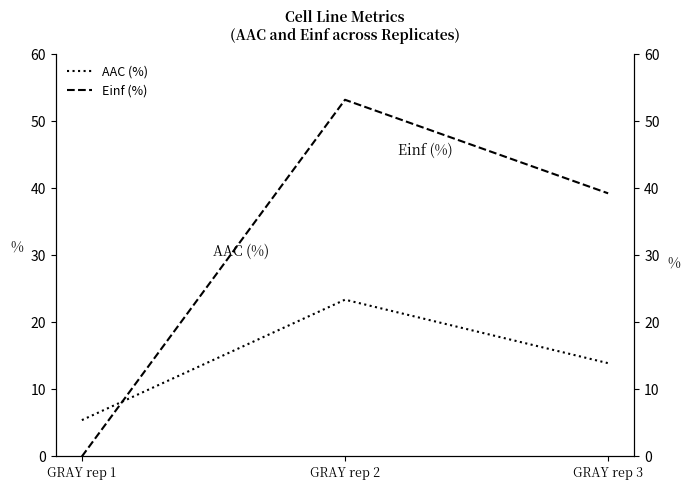

Which label corresponds to the largest value in the chart?

GRAY rep 2